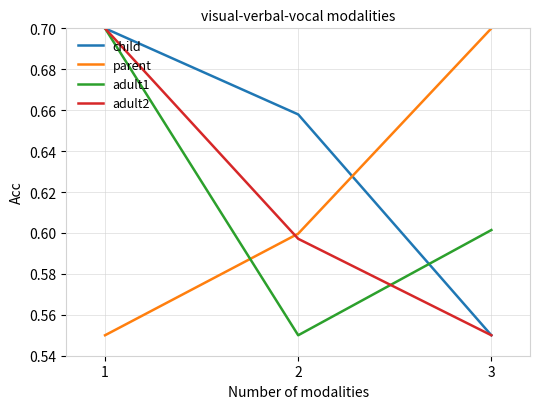

Which series changed the most between 1 and 2?

adult1